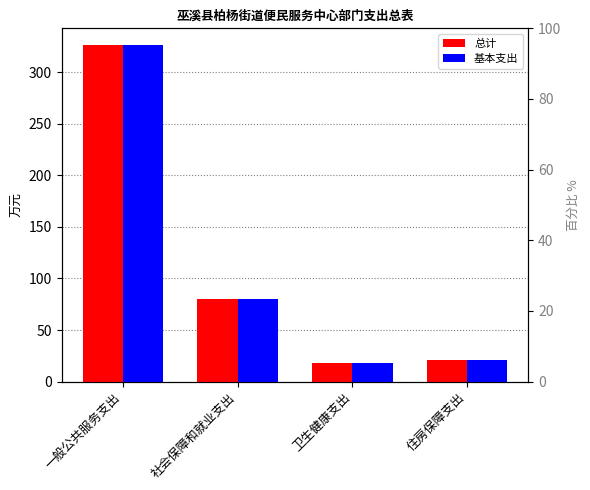

At 卫生健康支出, list the series in order from largest to smallest.

总计, 基本支出